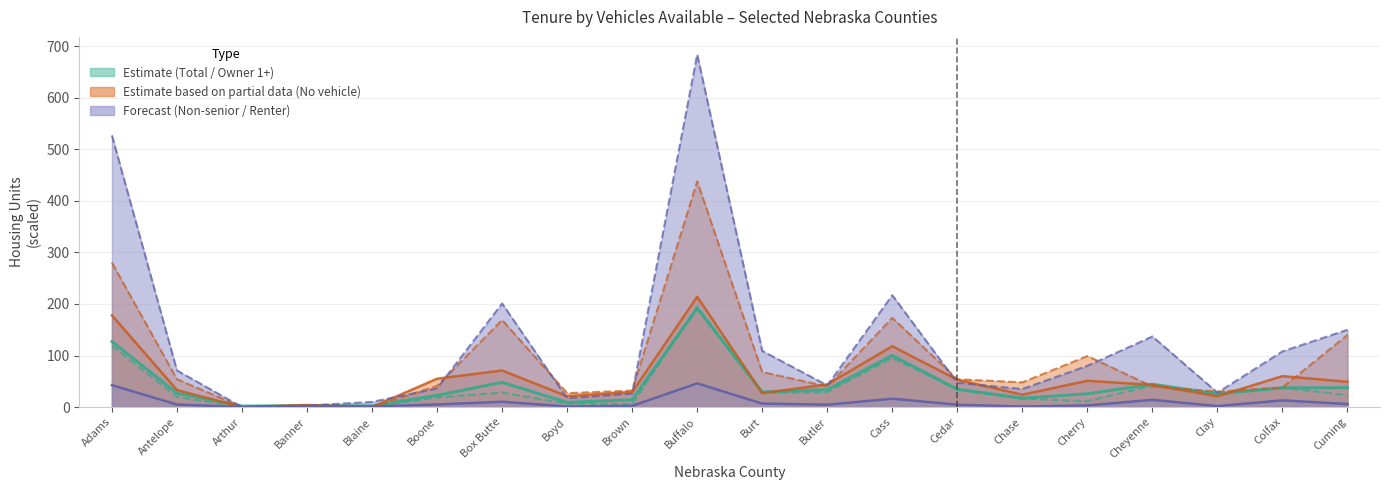

How many distinct data groups are displayed?

6